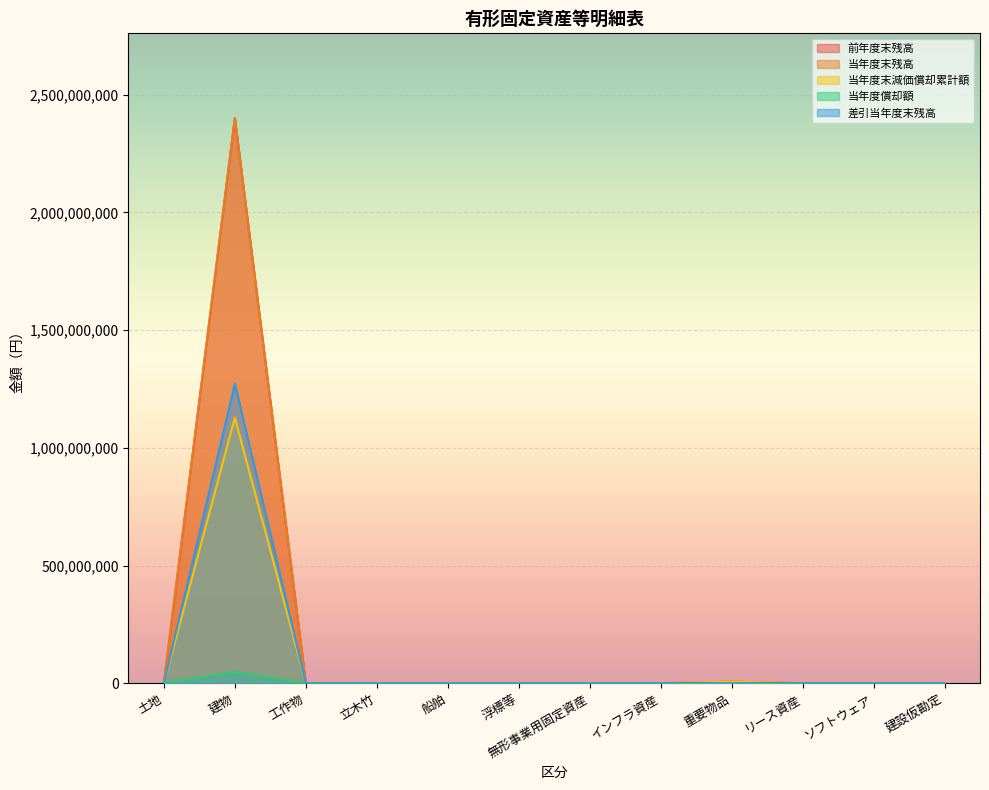

Reading left to right, extract all data points from this chart.

前年度末残高: 0	2401029000	0	0	0	0	0	0	6344625	0	0	0
当年度末残高: 0	2401029000	0	0	0	0	0	0	6344625	0	0	0
当年度末減価償却累計額: 0	1128483630	0	0	0	0	0	0	6344622	0	0	0
当年度償却額: 0	48020580	0	0	0	0	0	0	0	0	0	0
差引当年度末残高: 0	1272545370	0	0	0	0	0	0	3	0	0	0